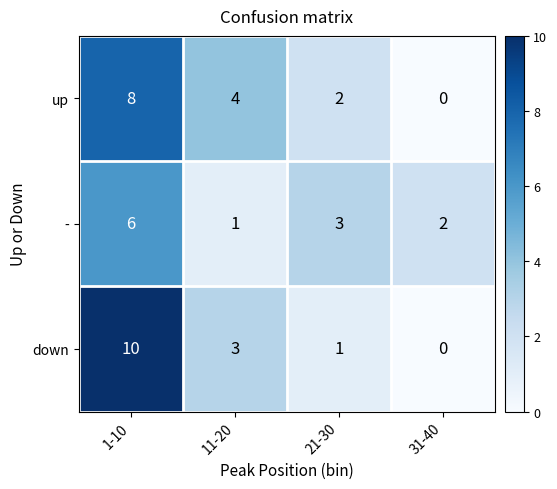

How many distinct data groups are displayed?

3